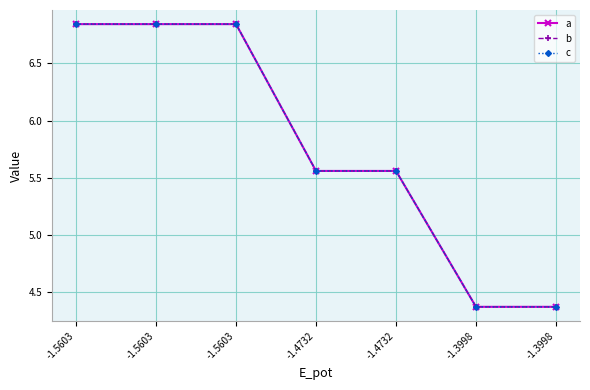

Which series changed the most between -1.4732 and -1.3998?

a